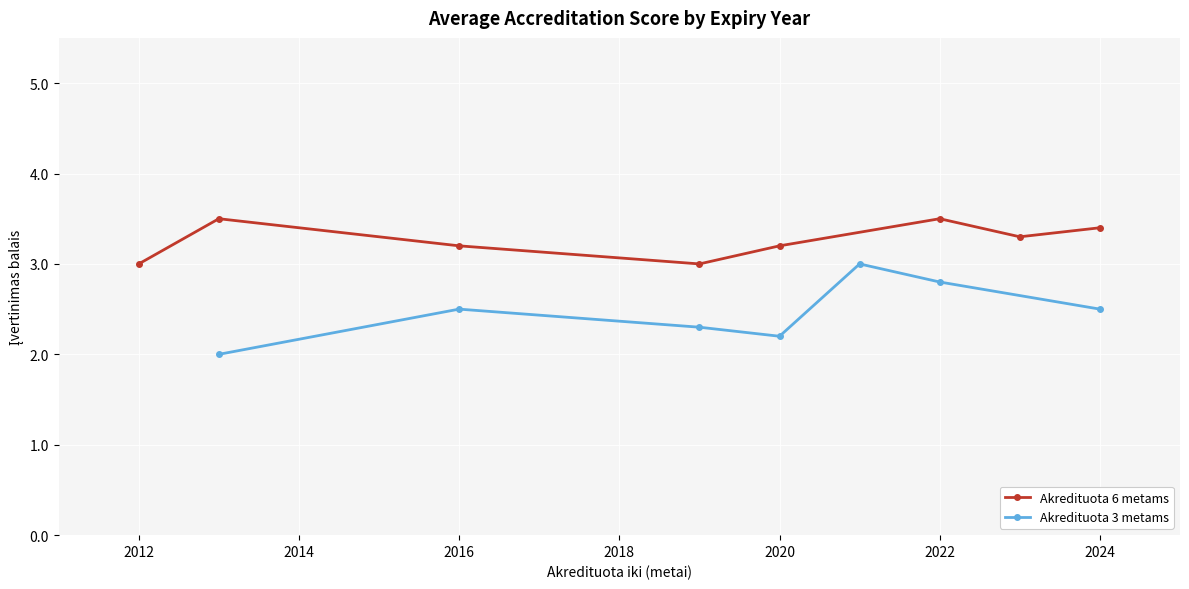

How many interior local peaks does the Akredituota 6 metams series have?

2